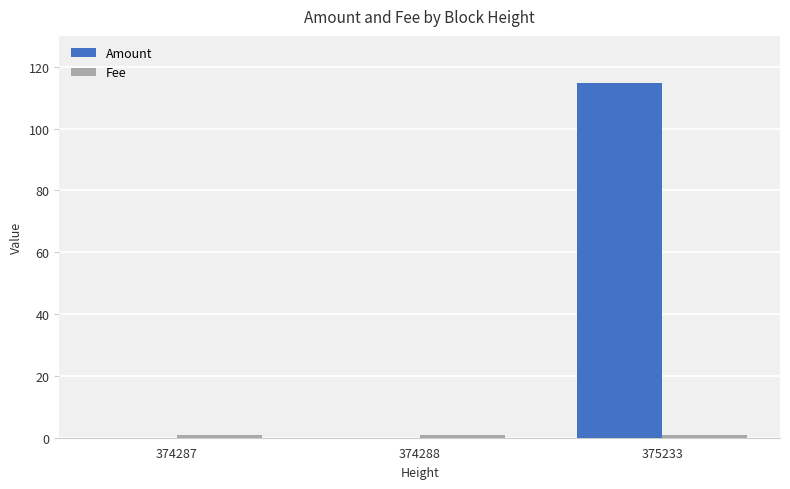

At which category is the sum across all series the highest?

375233